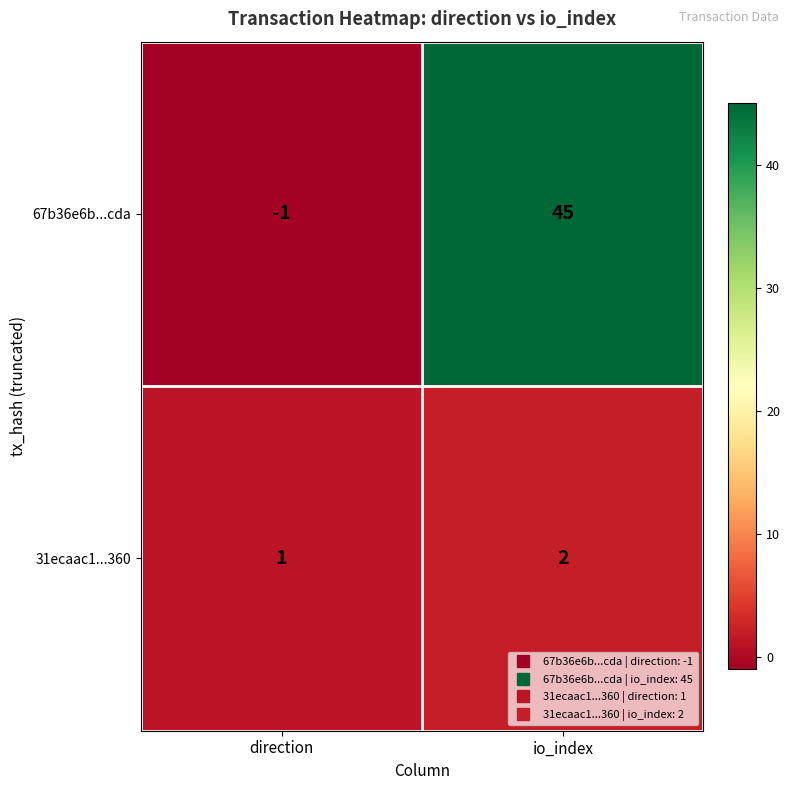

The 31ecaac1...360 series shows 1 at direction. True or false?

True